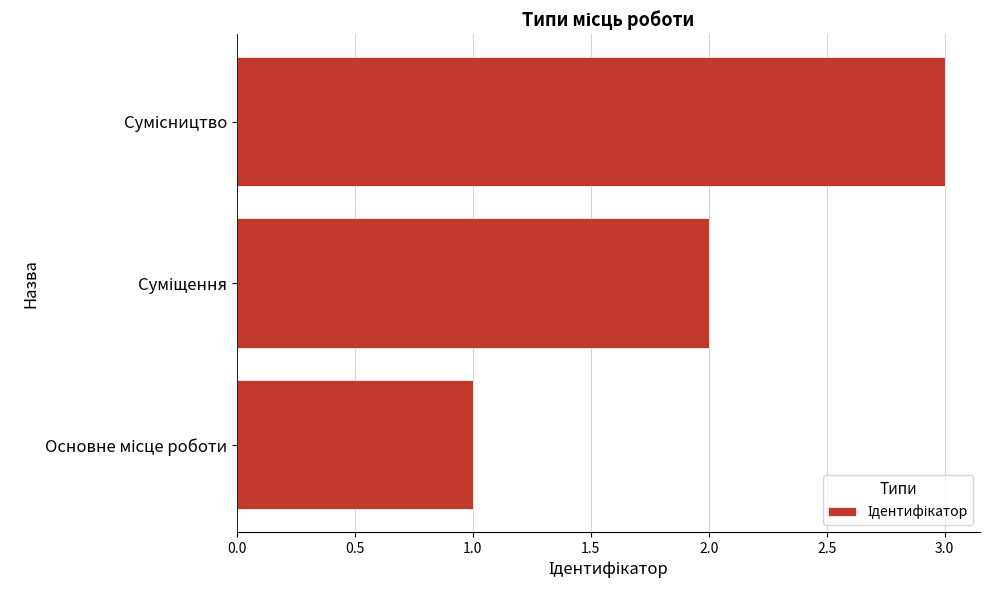

What is the maximum value shown in the chart?

3